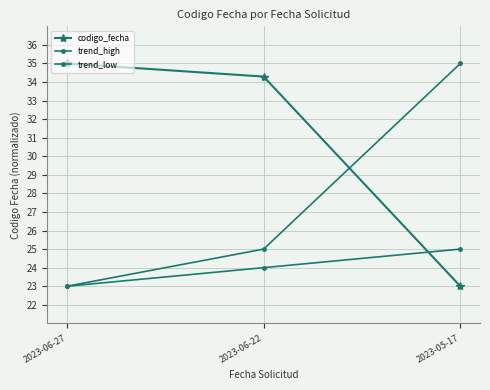

How many data points does each series have?

3